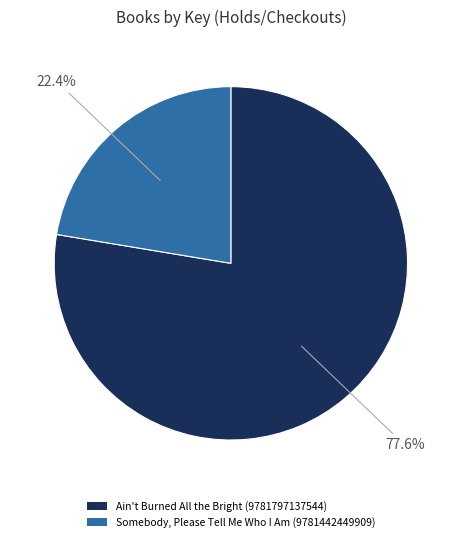

To the nearest percent, what is the difference between the Ain't Burned All the Bright (9781797137544) and Somebody, Please Tell Me Who I Am (9781442449909) slice percentages?

55%